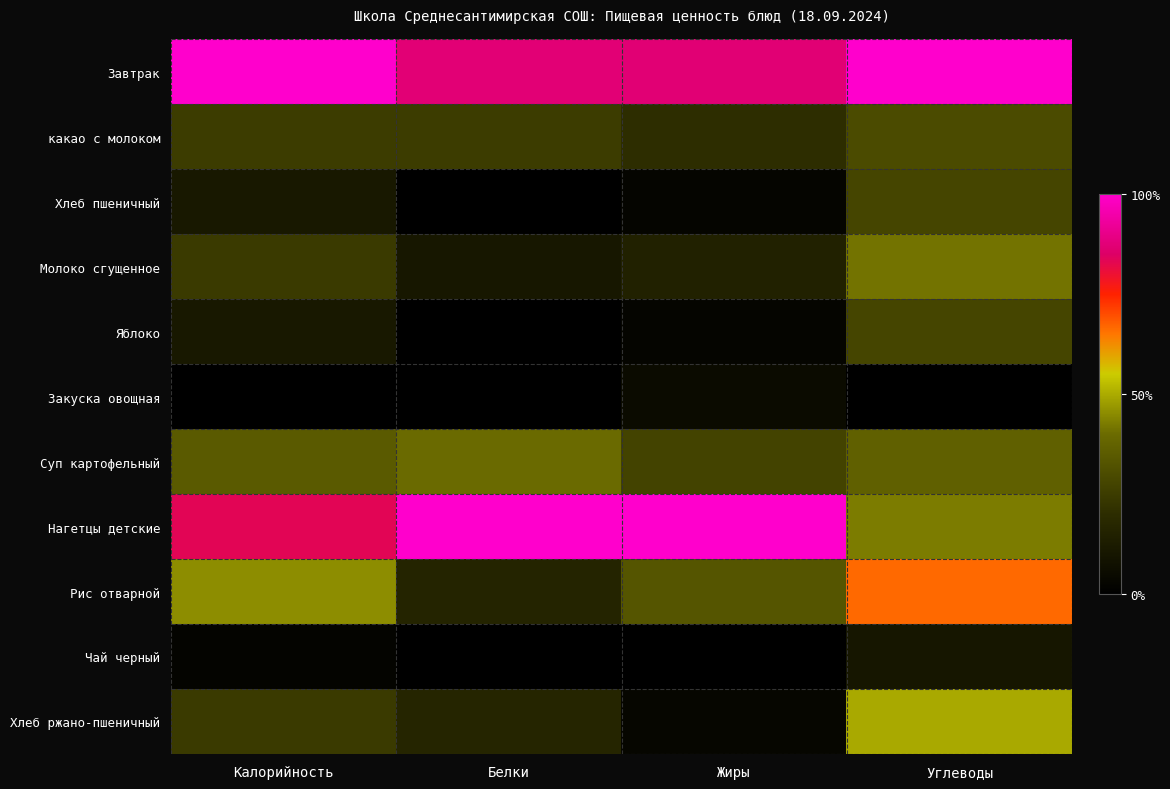

Which series has the largest range (max minus min)?

Нагетцы детские